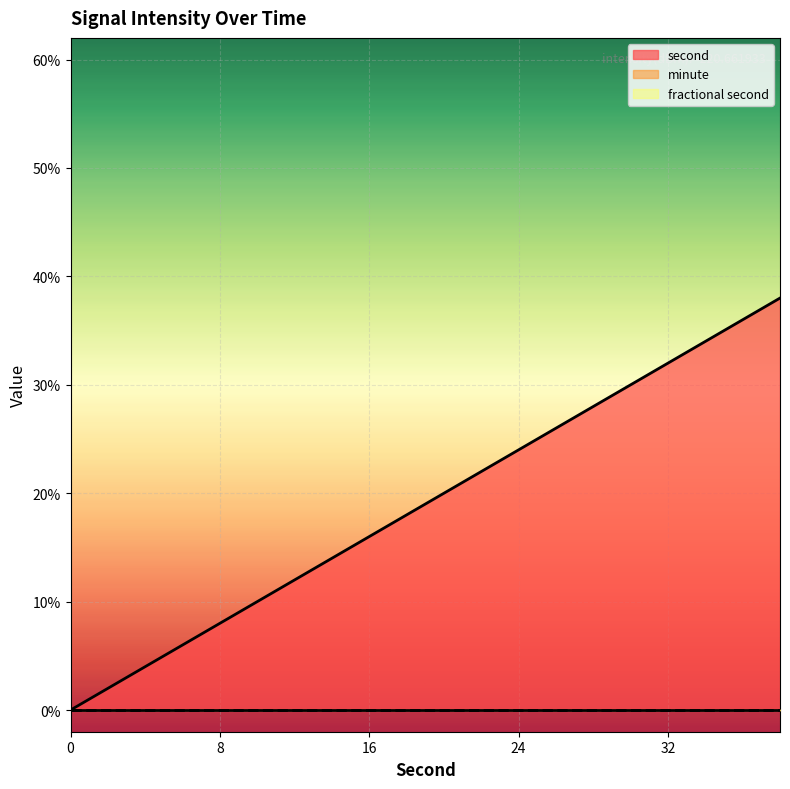

Which has a higher value, 34 or 12?

34